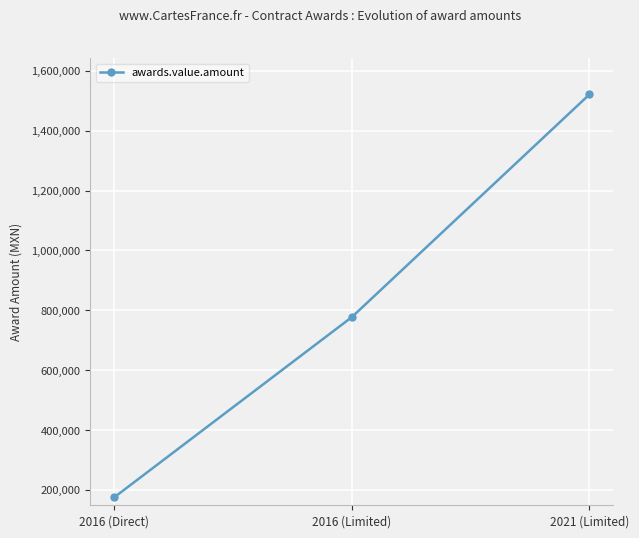

List the labels in order of value, smallest first.

2016 (Direct), 2016 (Limited), 2021 (Limited)